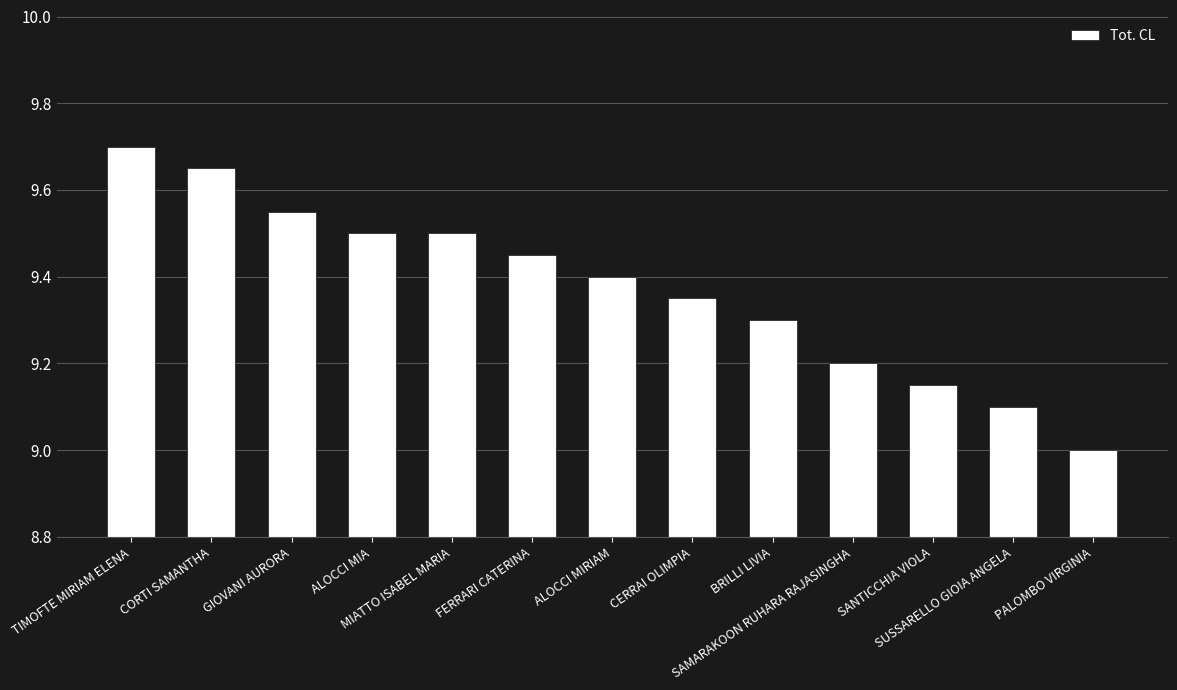

What is the difference between the maximum and minimum values?

0.7